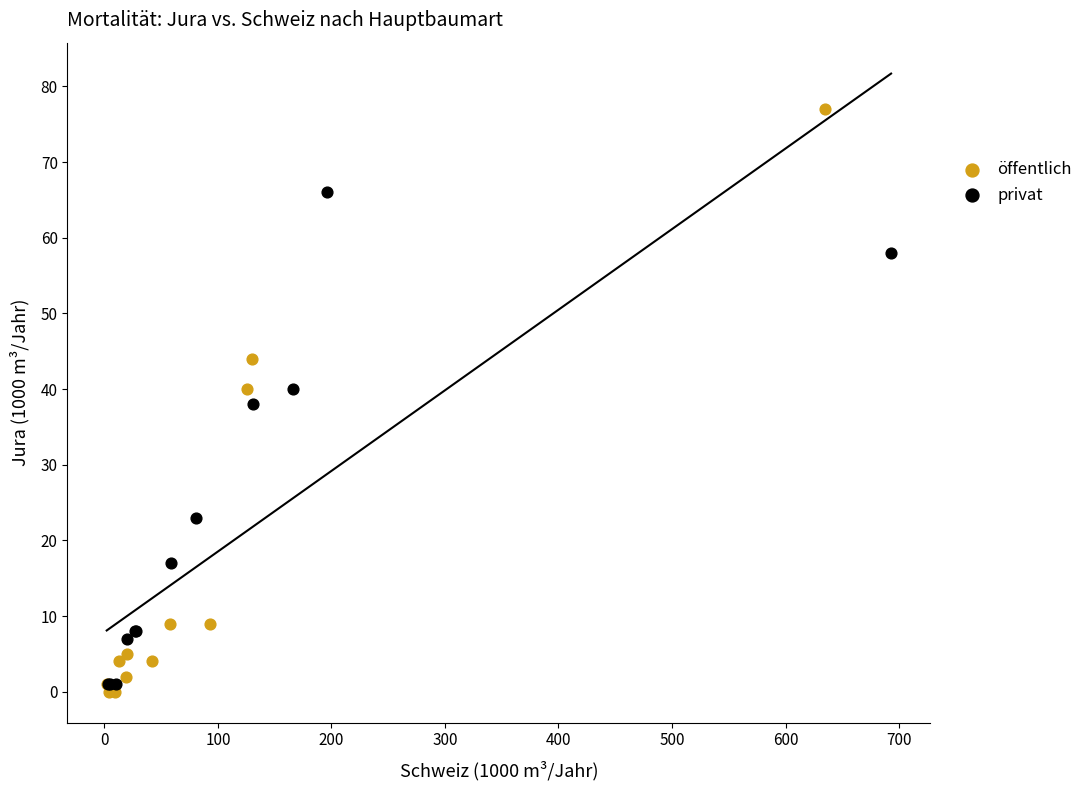

What are all the series names shown in the legend?

öffentlich, privat